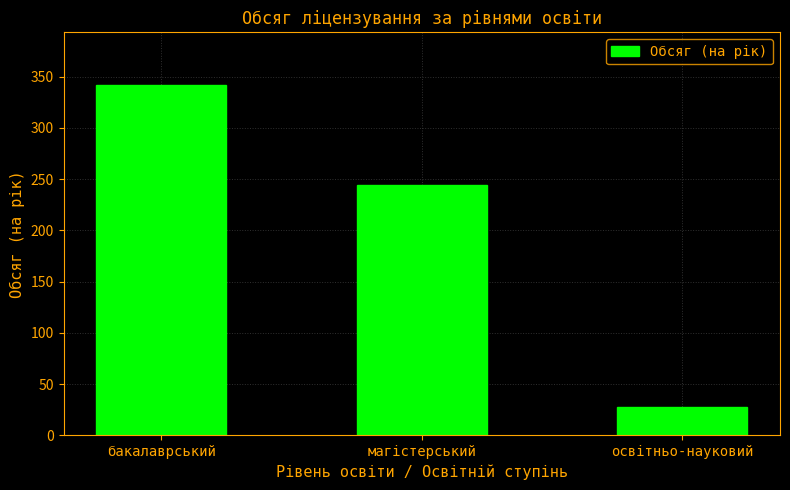

Count the number of categories in the chart.

3